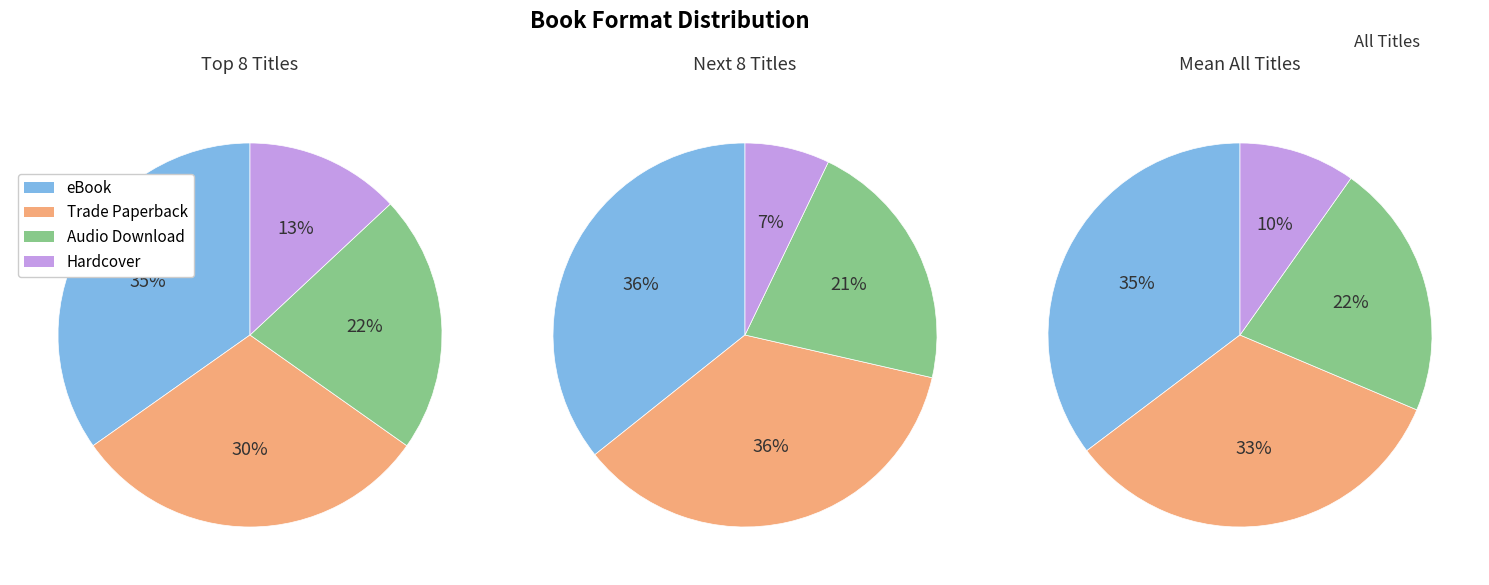

Is Trade Paperback the majority of the pie?

No